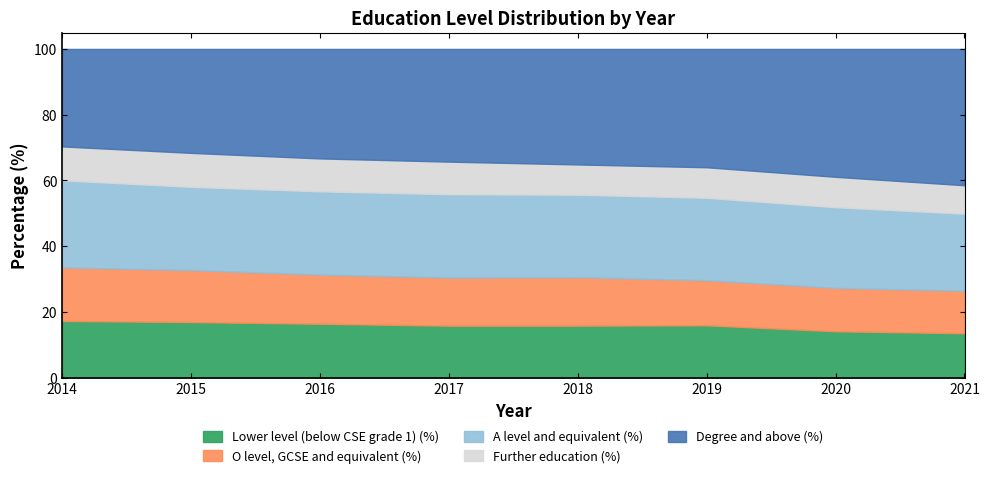

Which category has the lowest value in the O level, GCSE and equivalent (%) series?

2021